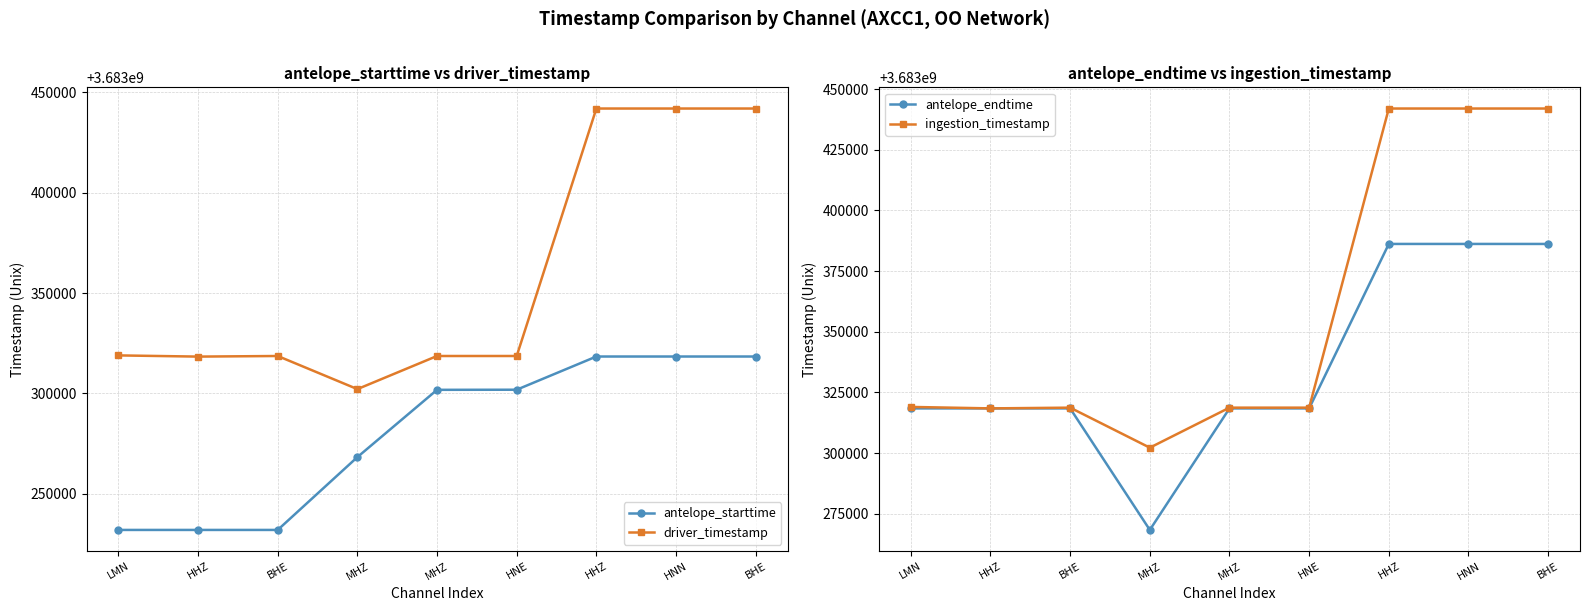

List the series in order of their peak value, highest first.

ingestion_timestamp, driver_timestamp, antelope_endtime, antelope_starttime